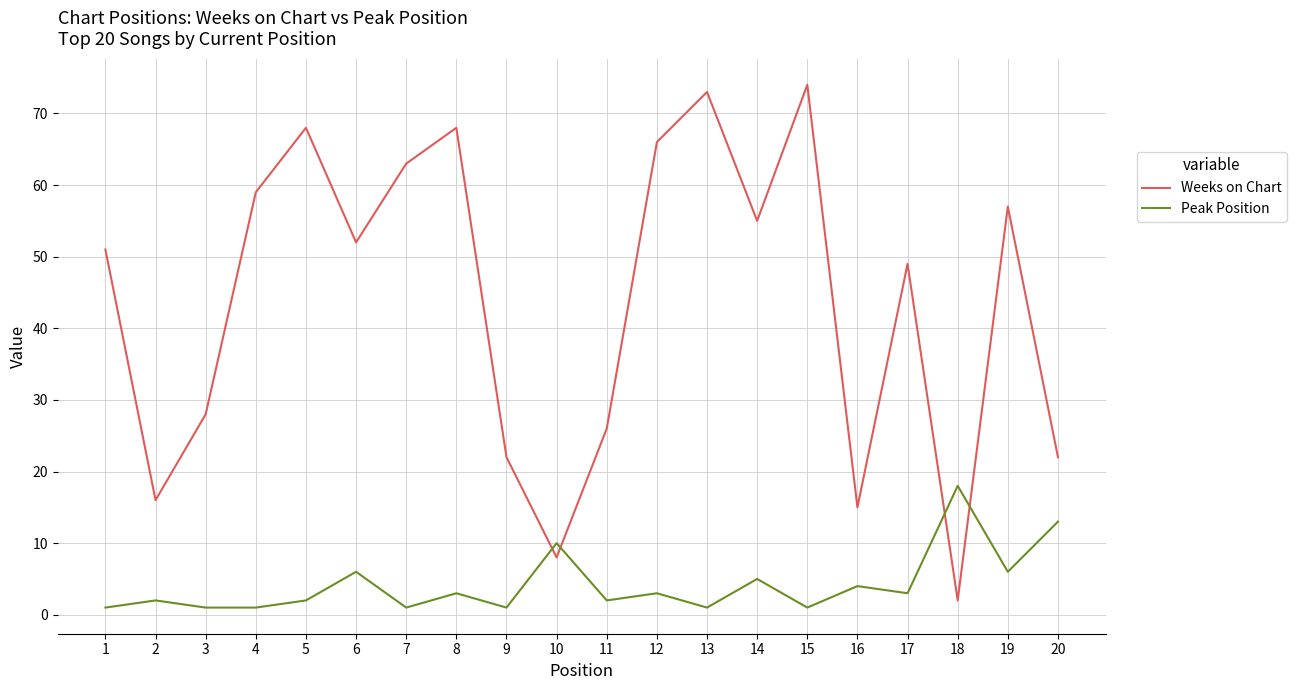

What value does the Peak Position series have at 9?

1